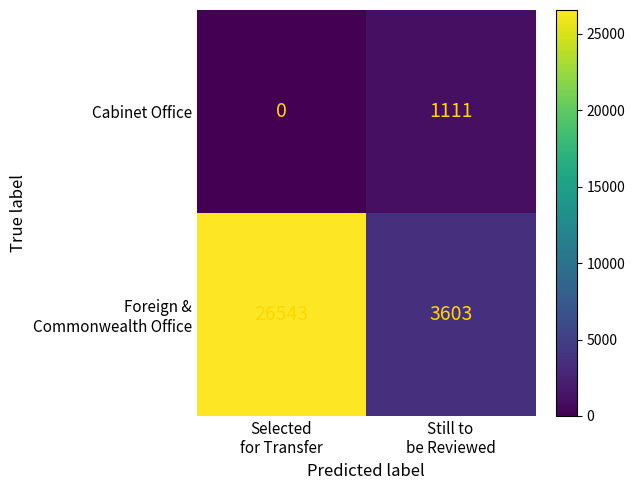

What is the greatest value displayed?

26543